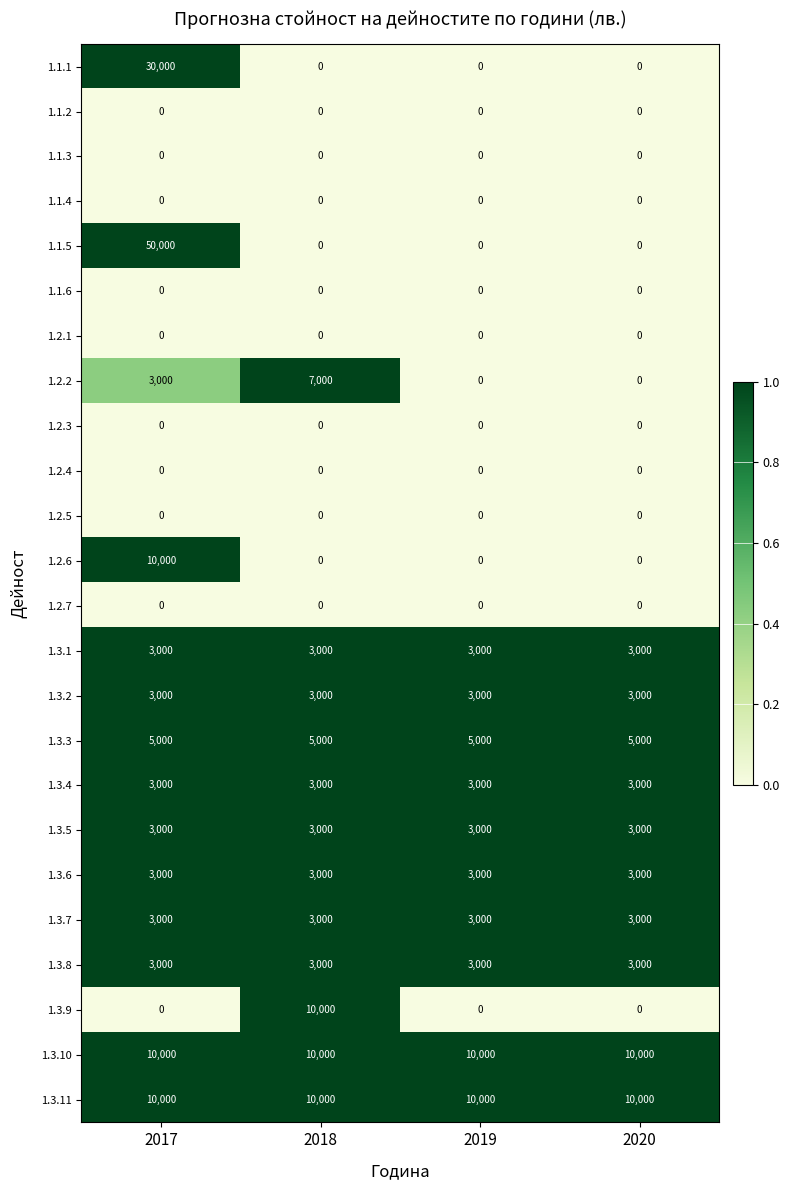

At how many categories does at least one series exceed 0?

4